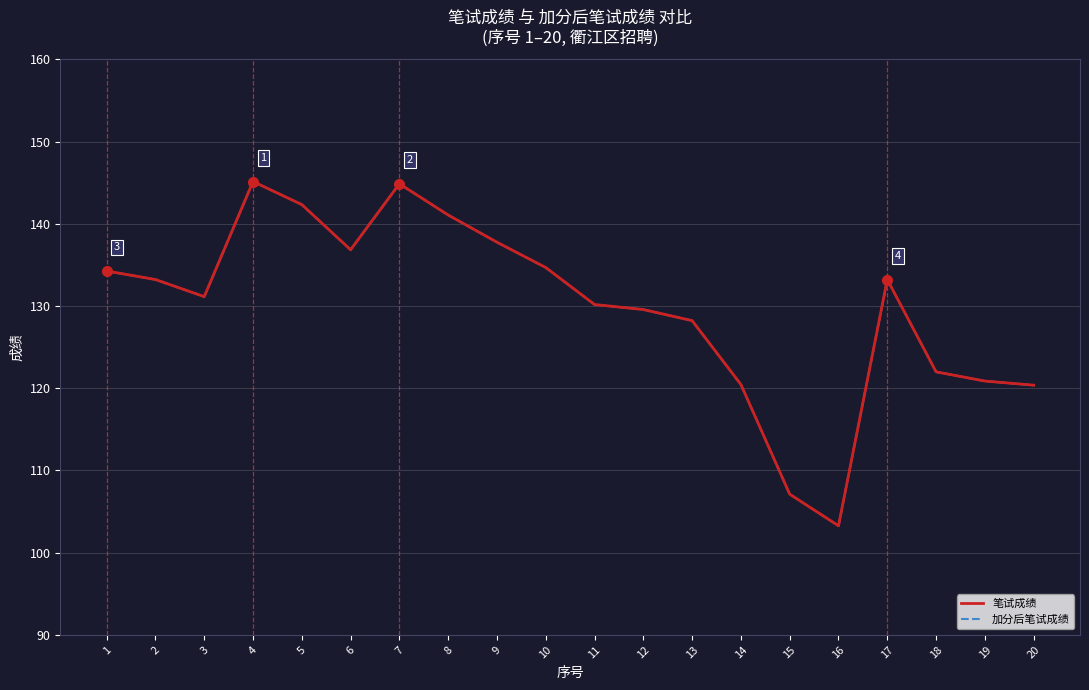

Rank the series at 20 from highest to lowest value.

笔试成绩, 加分后笔试成绩